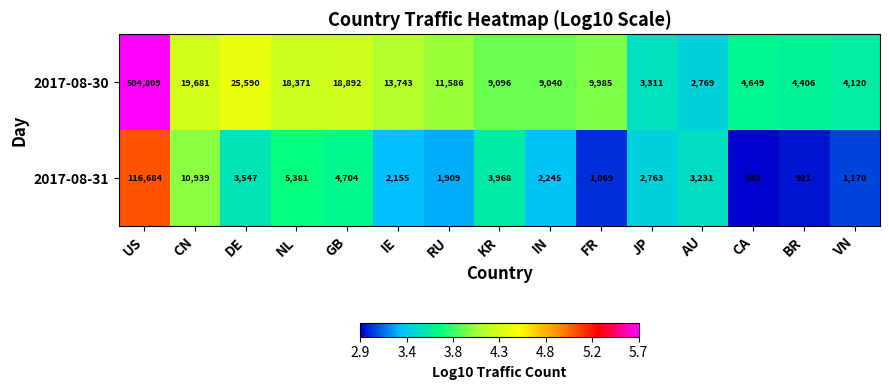

Which series has the largest total across all categories?

2017-08-30